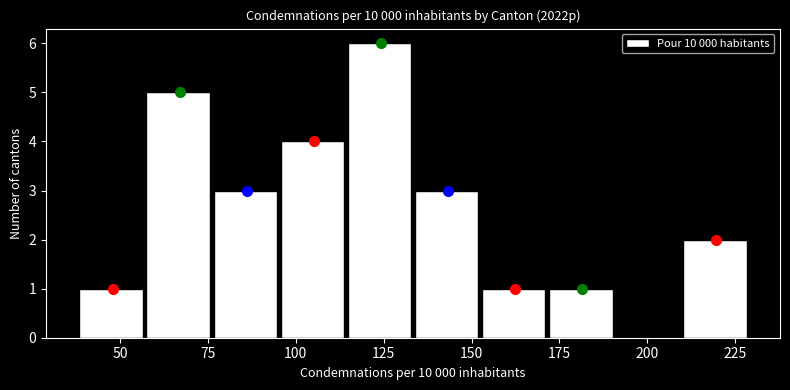

Read against the x-axis, roughly where is the centre of the tallest bar?

125